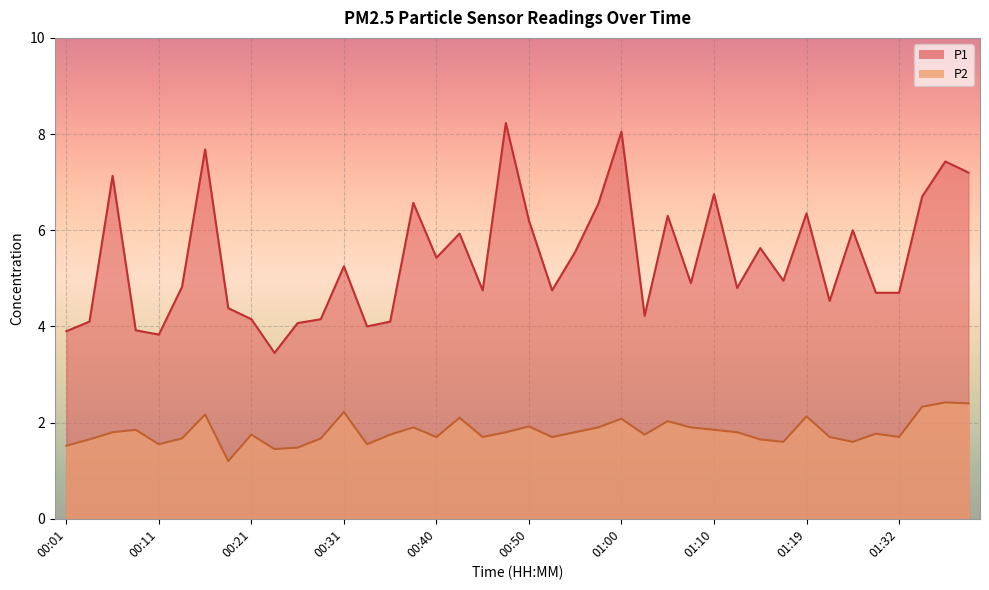

How many interior local valleys does the P2 series have?

11